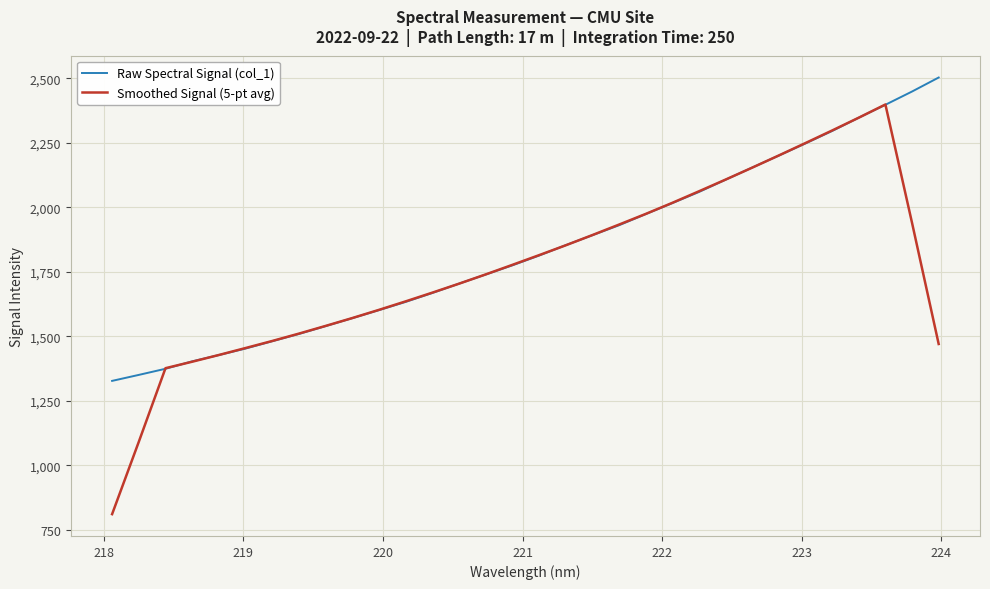

What is the maximum value shown in the chart?

2503.1